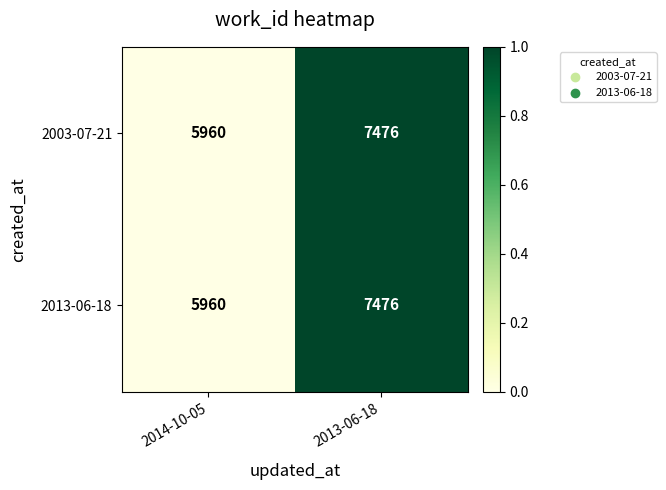

The value of 2013-06-18 at 2013-06-18 is 7476. True or false?

True